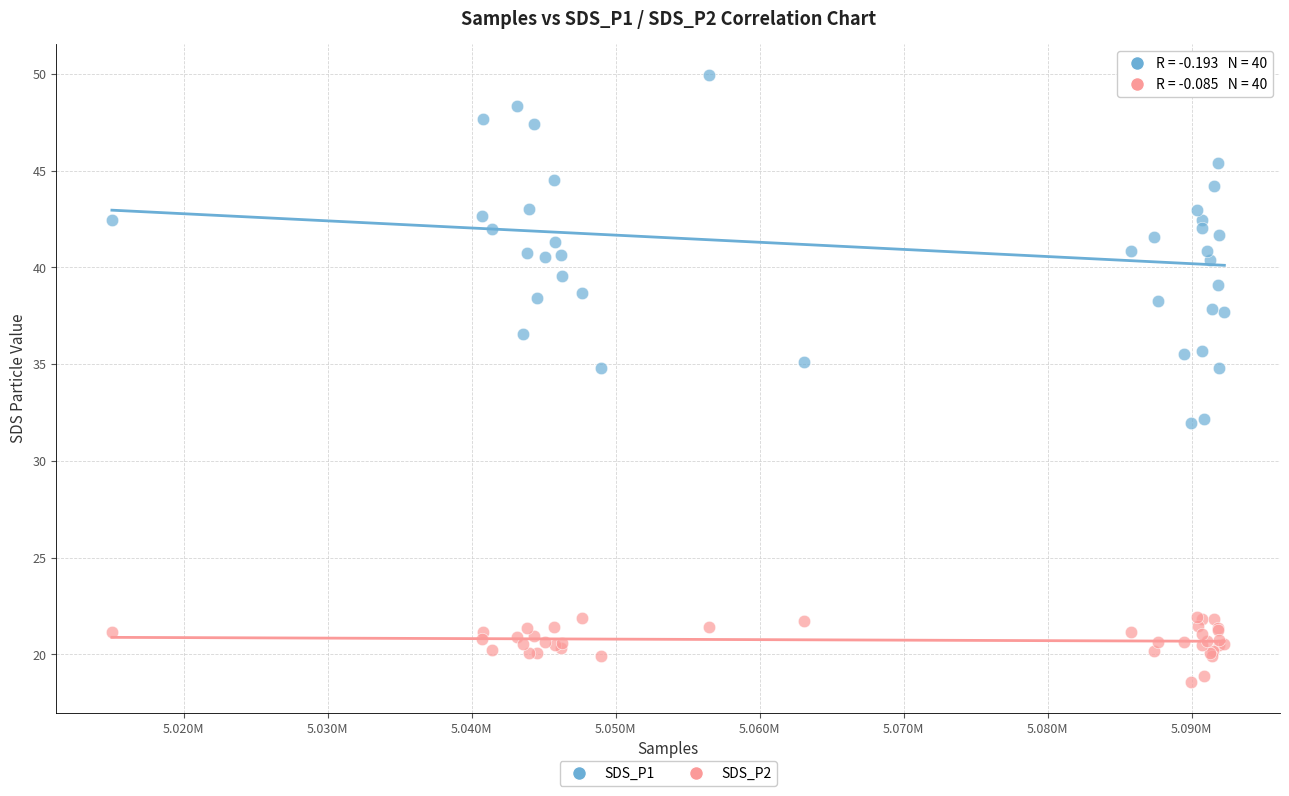

Which series has the largest Y range (max minus min)?

SDS_P1